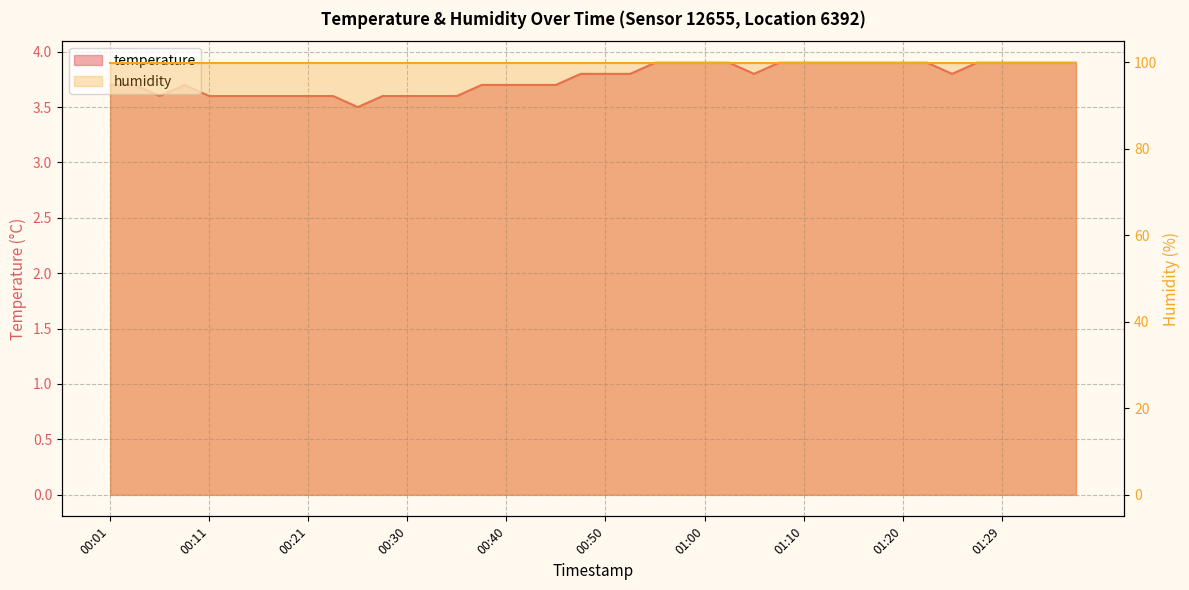

What is the smallest value displayed?

3.5